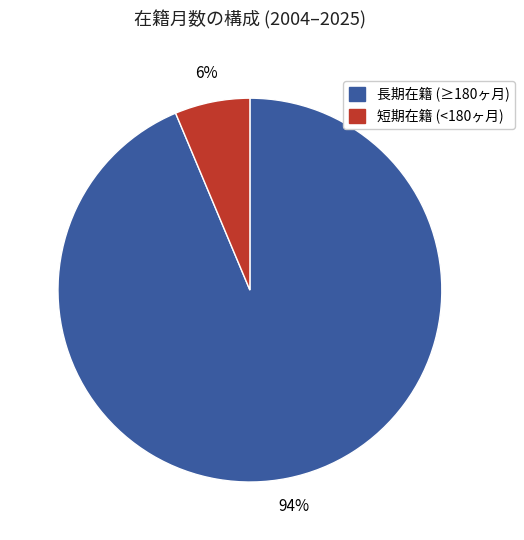

To the nearest percent, what is the average slice percentage?

50%